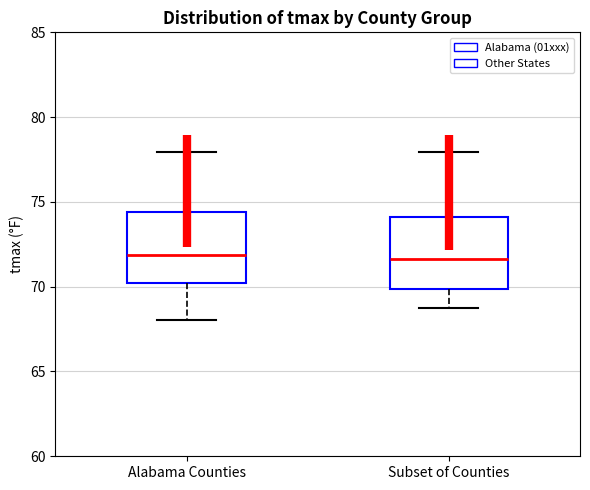

Reading left to right, transcribe this box plot: for each box, give where its median line is, the range the box spans, and where its two whiskers end, as read against the y-axis. The values are not printed on the chart, so give them approximately, as read against the axis.

Alabama Counties: median 72.0, box 70.0 to 74.5, whiskers 68.0 to 78.0
Subset of Counties: median 71.5, box 70.0 to 74.0, whiskers 68.5 to 78.0